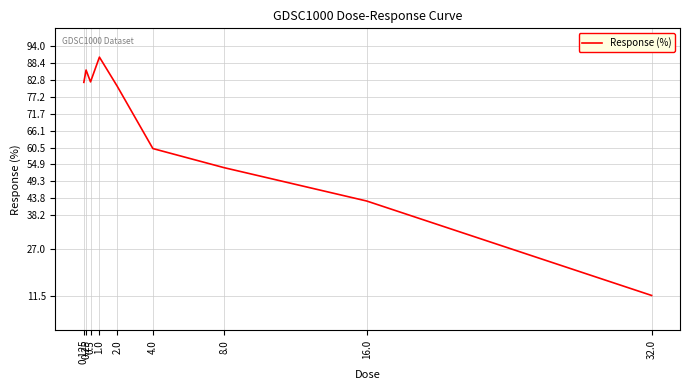

Where is the data nearest to the value 50?

8.0